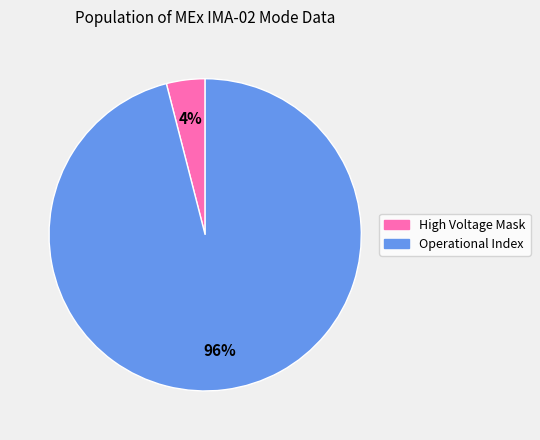

Is there any slice that represents more than half of the pie?

Yes